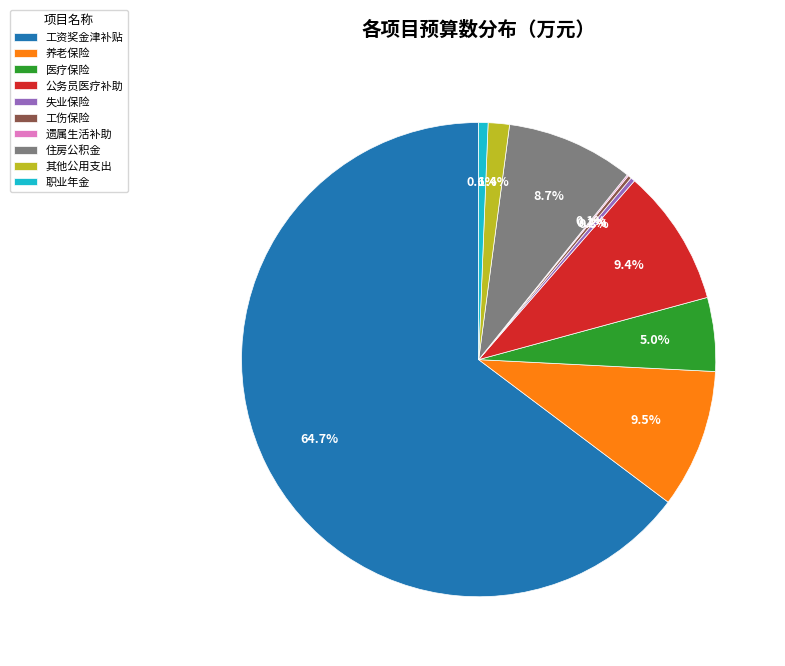

To the nearest percent, what portion does 其他公用支出 represent?

1%